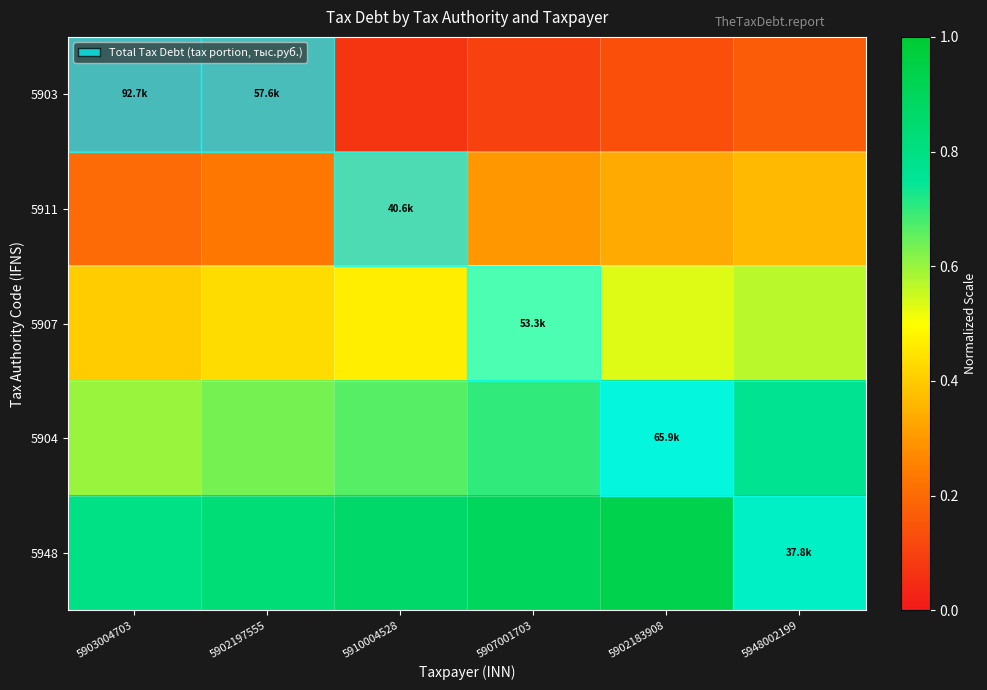

What is the difference between the highest and lowest values at 5903004703?

0.8